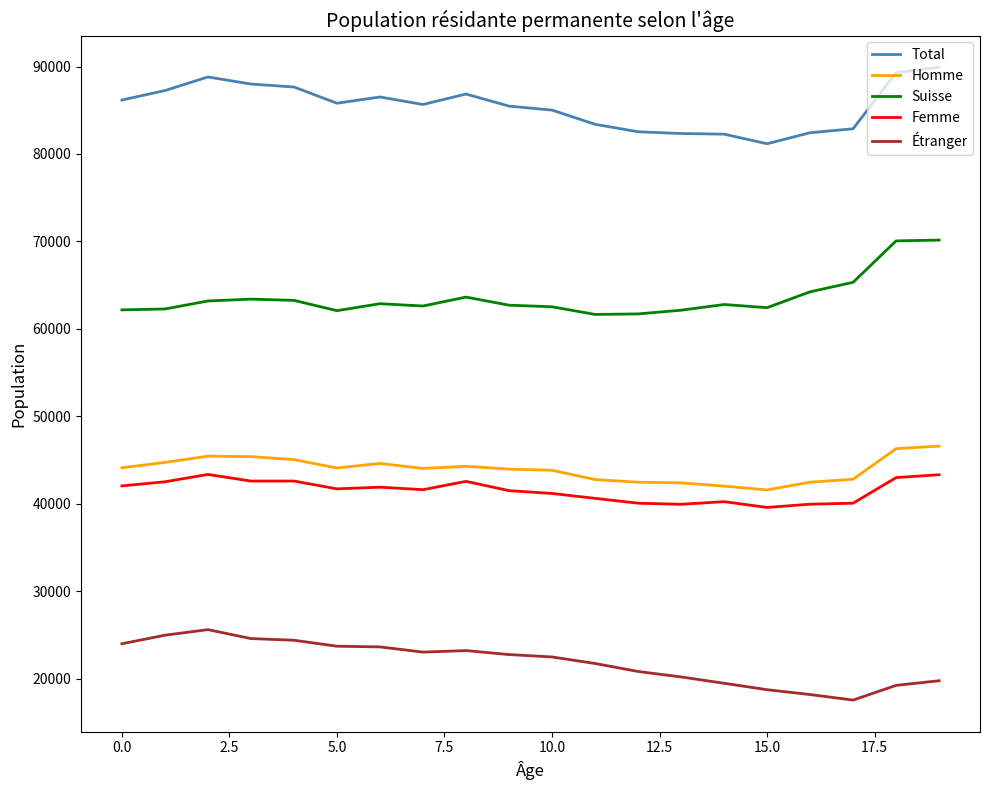

Which series has the largest total across all categories?

Total